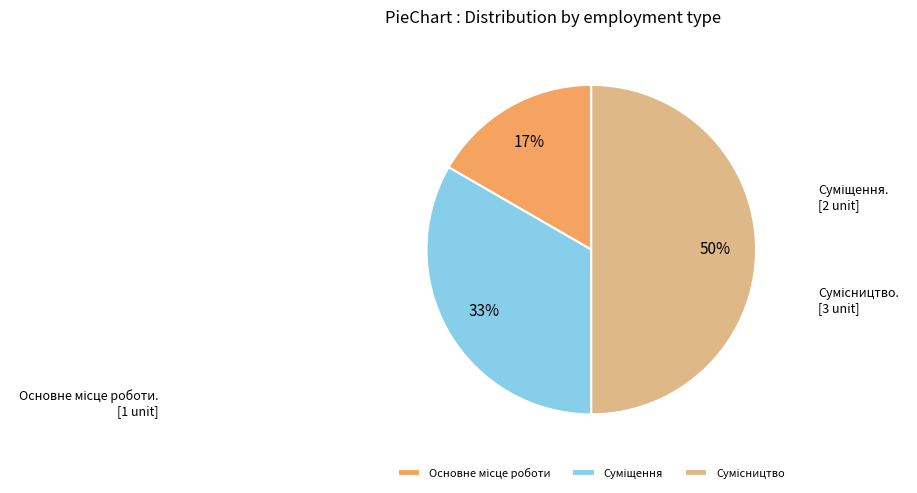

To the nearest percent, what is the average slice percentage?

33%